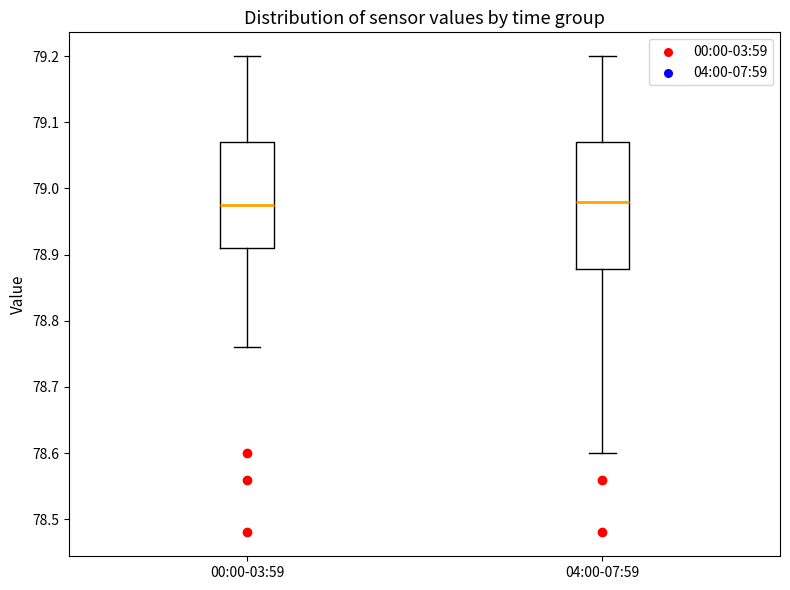

Where is the upper edge of the box for 04:00-07:59 on the y-axis? The values are not printed on the chart, so give them approximately, as read against the axis.

79.07